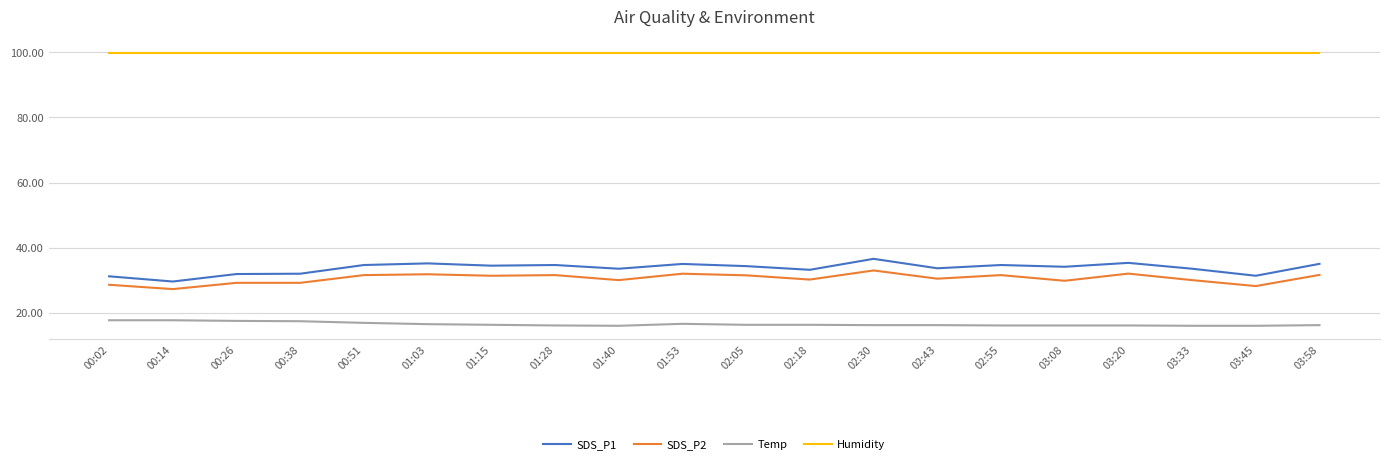

What is the greatest value displayed?

99.9